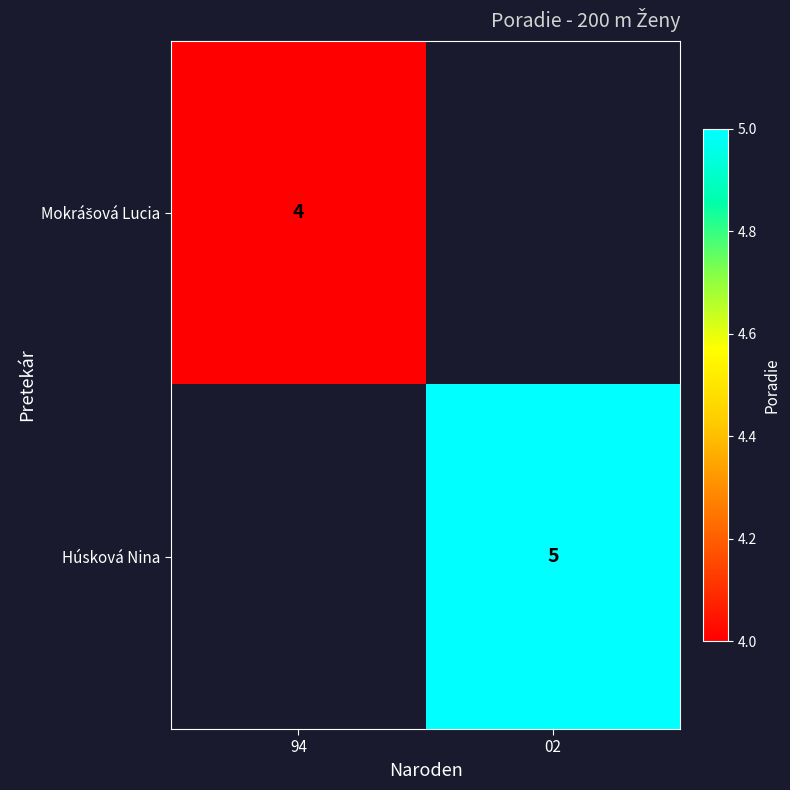

Which category has the highest value across all series?

02